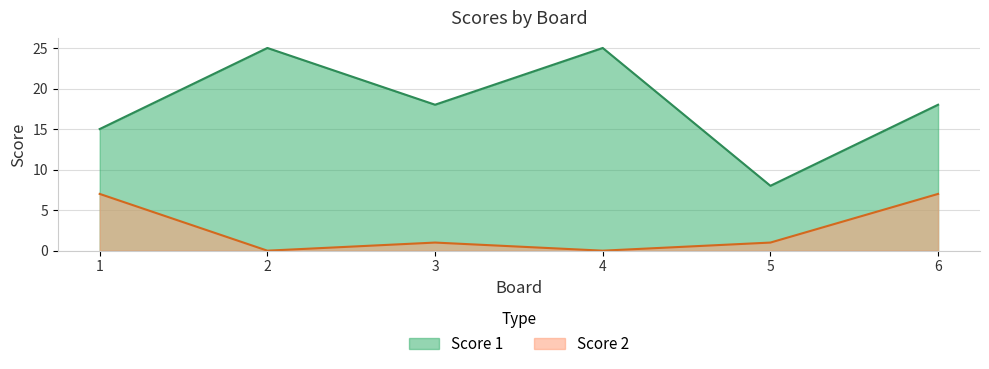

How many series are shown in this chart?

2